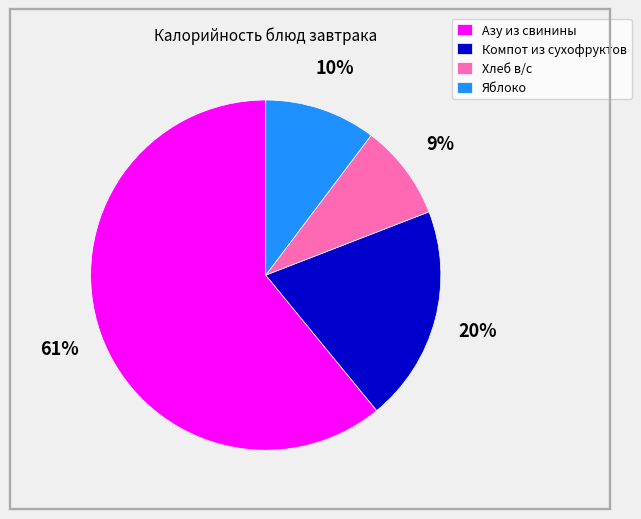

Rank the categories by value from lowest to highest.

Хлеб в/с, Яблоко, Компот из сухофруктов, Азу из свинины